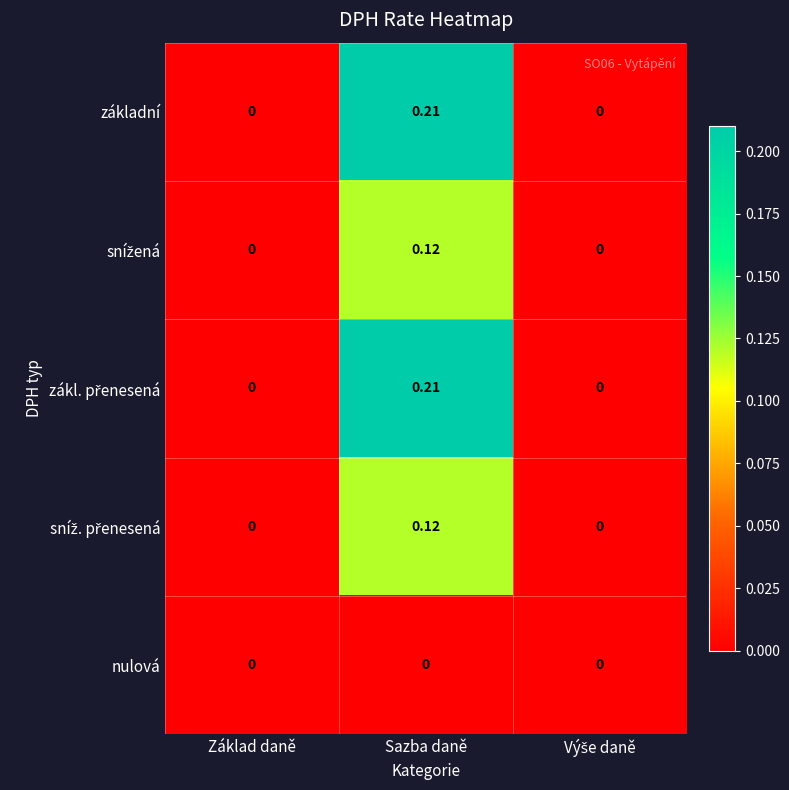

At which category does the chart reach its peak across all series?

Sazba daně